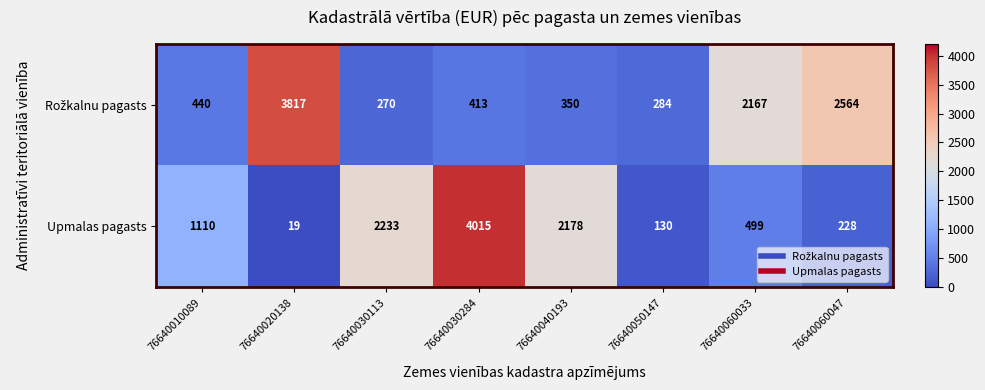

True or false: Upmalas pagasts has a value of 228 at 76640060047.

True